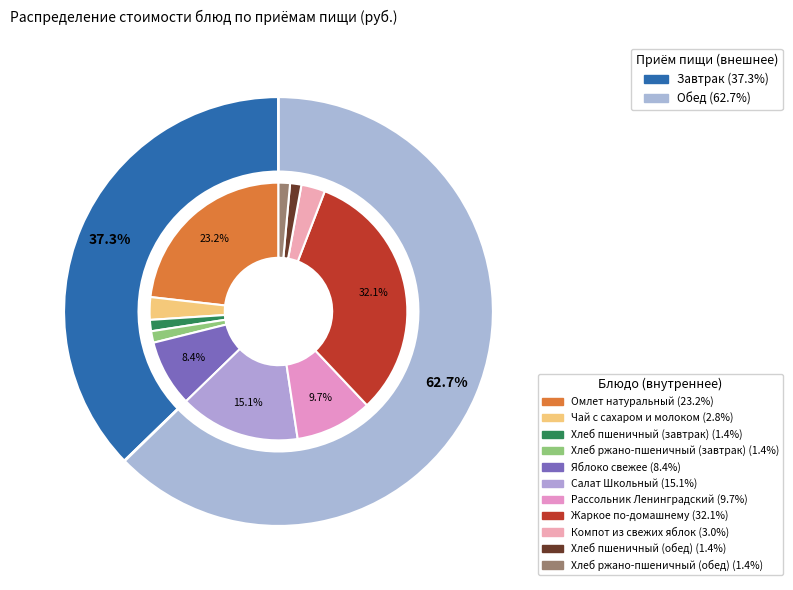

Approximately how many times larger is the value at Компот из свежих яблок compared to Чай с сахаром и молоком?

1.1